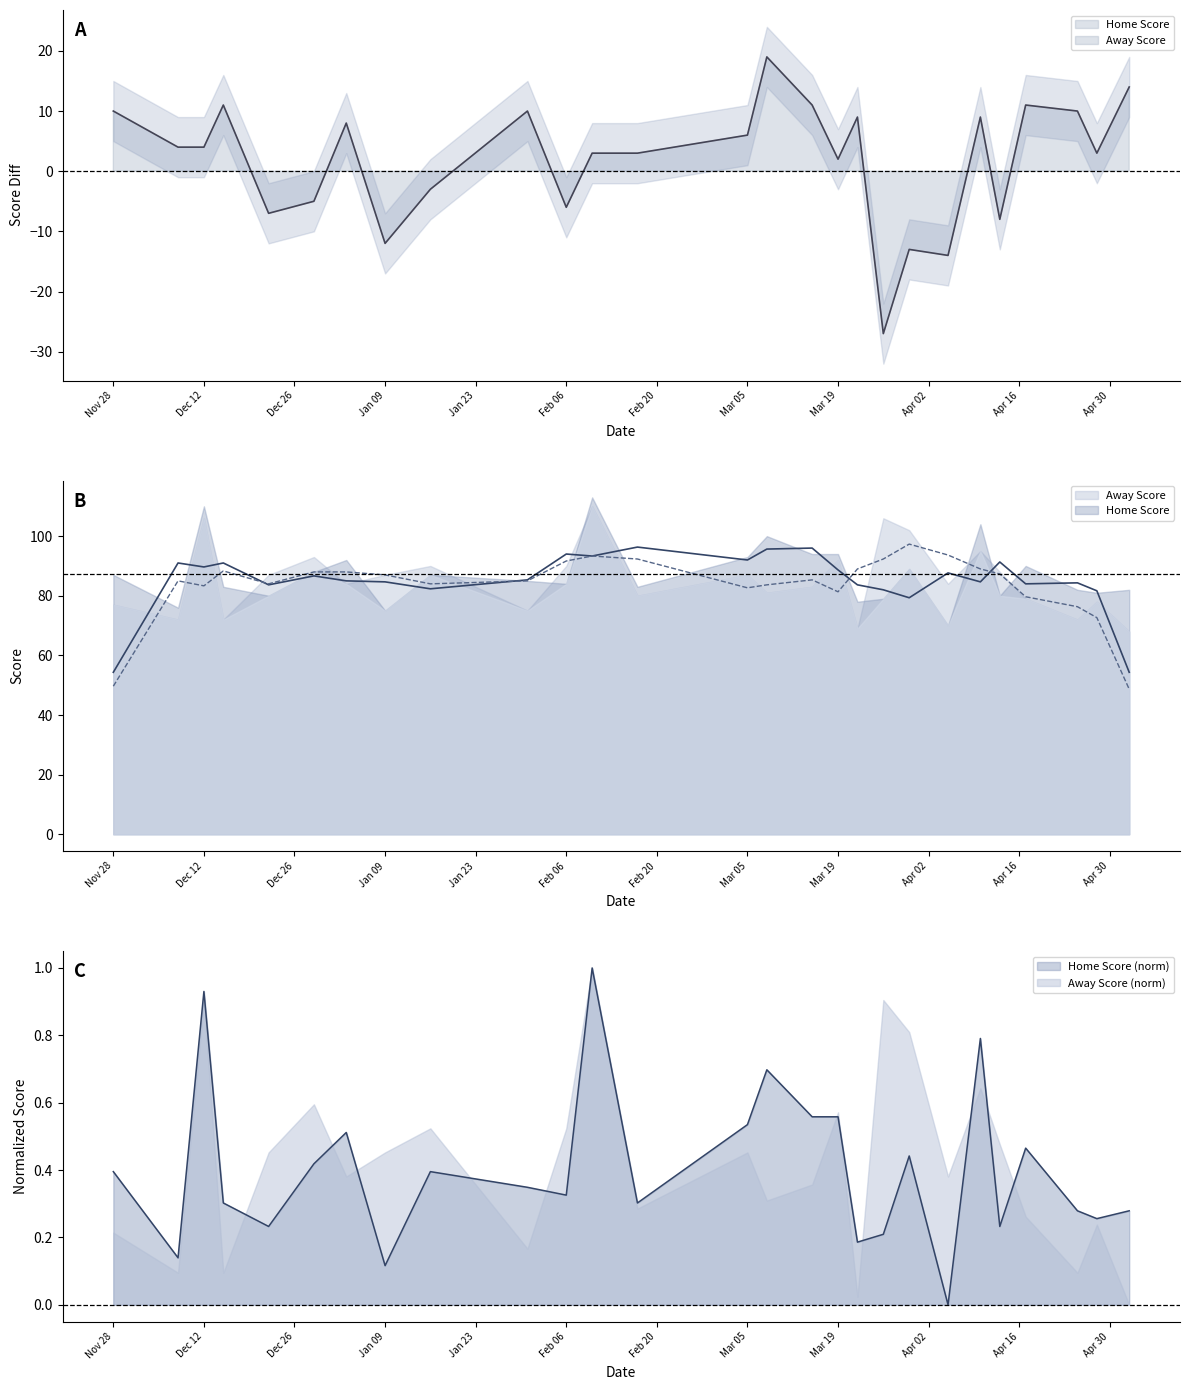

Reading right to left, list all the values displayed in this chart.

0.3	0.3	0.3	0.5	0.2	0.8	0.0	0.4	0.2	0.2	0.6	0.6	0.7	0.5	0.3	1.0	0.3	0.3	0.4	0.1	0.5	0.4	0.2	0.3	0.9	0.1	0.4